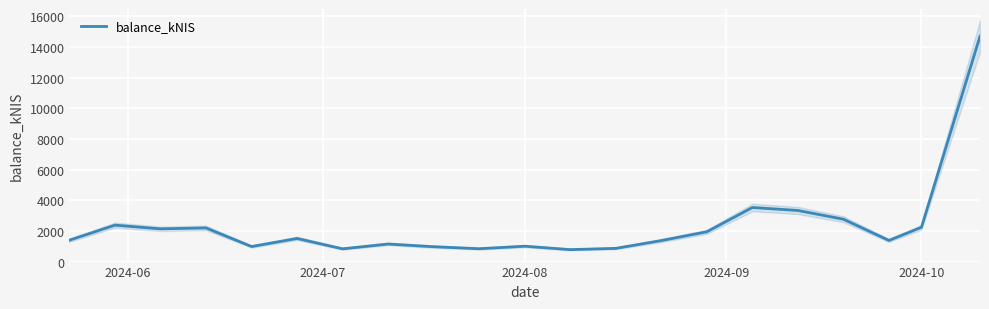

What is the highest value of the balance_kNIS series?

14707.9